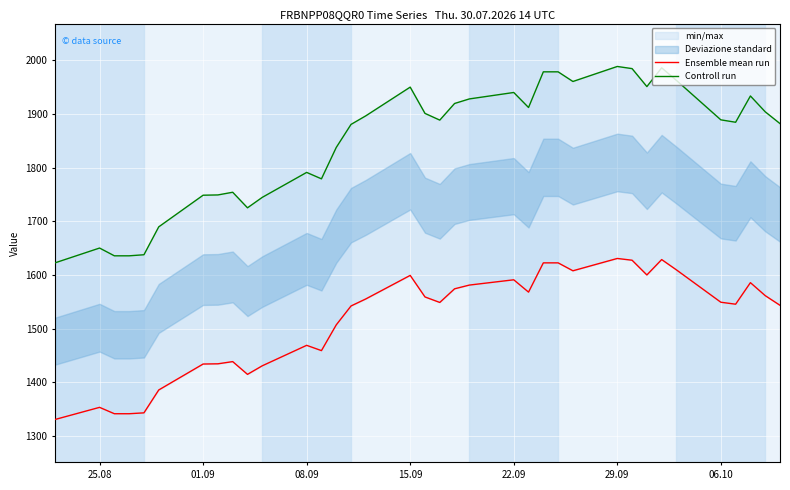

List the series in order of their overall mean, highest first.

Controll run, Ensemble mean run